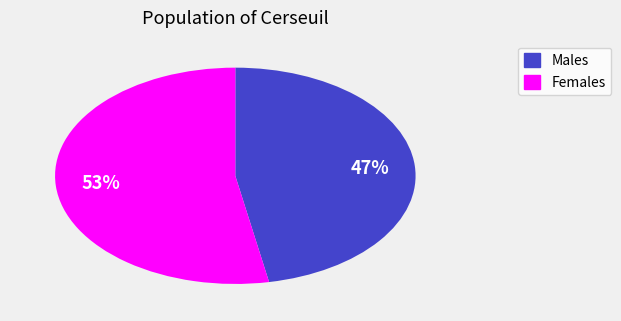

To the nearest percent, what is the difference between the largest and smallest slice percentages?

6%